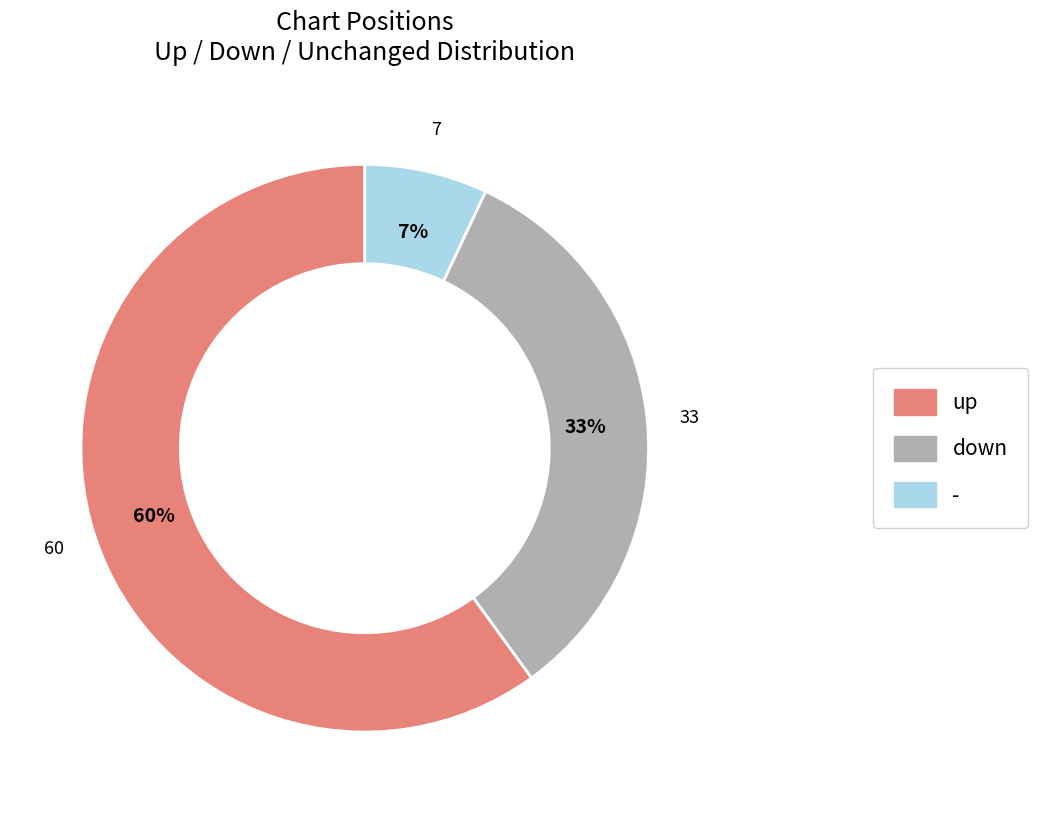

Which category has the biggest portion of the pie?

up